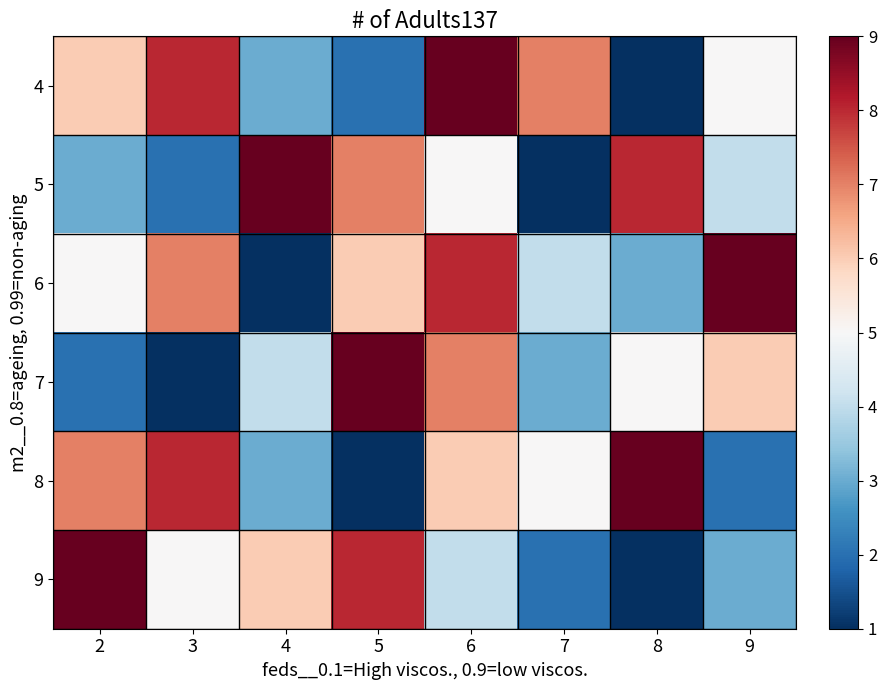

Reading left to right, extract all data points from this chart.

4: 2=6	3=8	4=3	5=2	6=9	7=7	8=1	9=5
5: 2=3	3=2	4=9	5=7	6=5	7=1	8=8	9=4
6: 2=5	3=7	4=1	5=6	6=8	7=4	8=3	9=9
7: 2=2	3=1	4=4	5=9	6=7	7=3	8=5	9=6
8: 2=7	3=8	4=3	5=1	6=6	7=5	8=9	9=2
9: 2=9	3=5	4=6	5=8	6=4	7=2	8=1	9=3